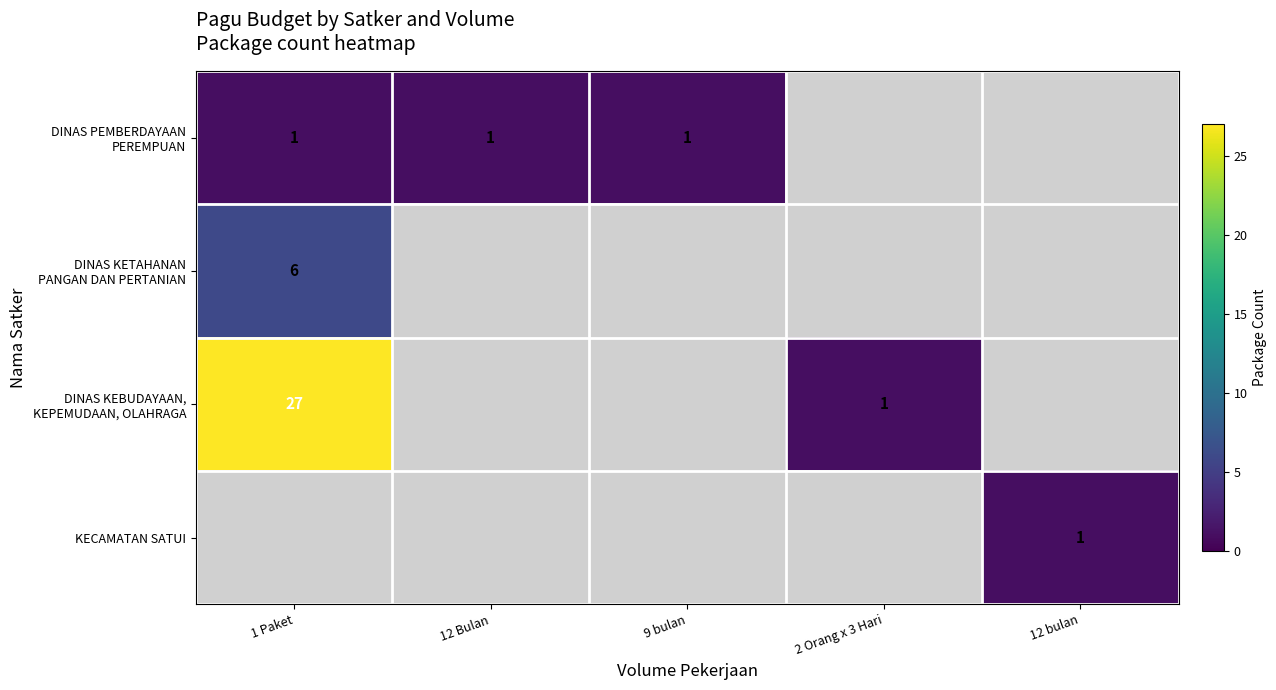

The KECAMATAN SATUI series shows 1 at 12 bulan. True or false?

True